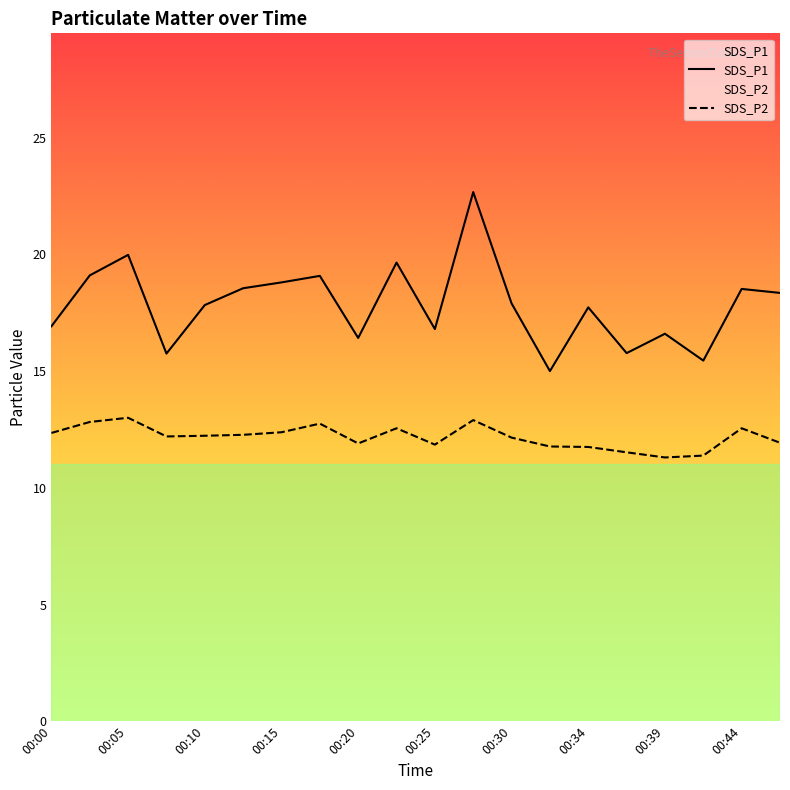

The SDS_P2 series shows 20.6 at 00:44. True or false?

False